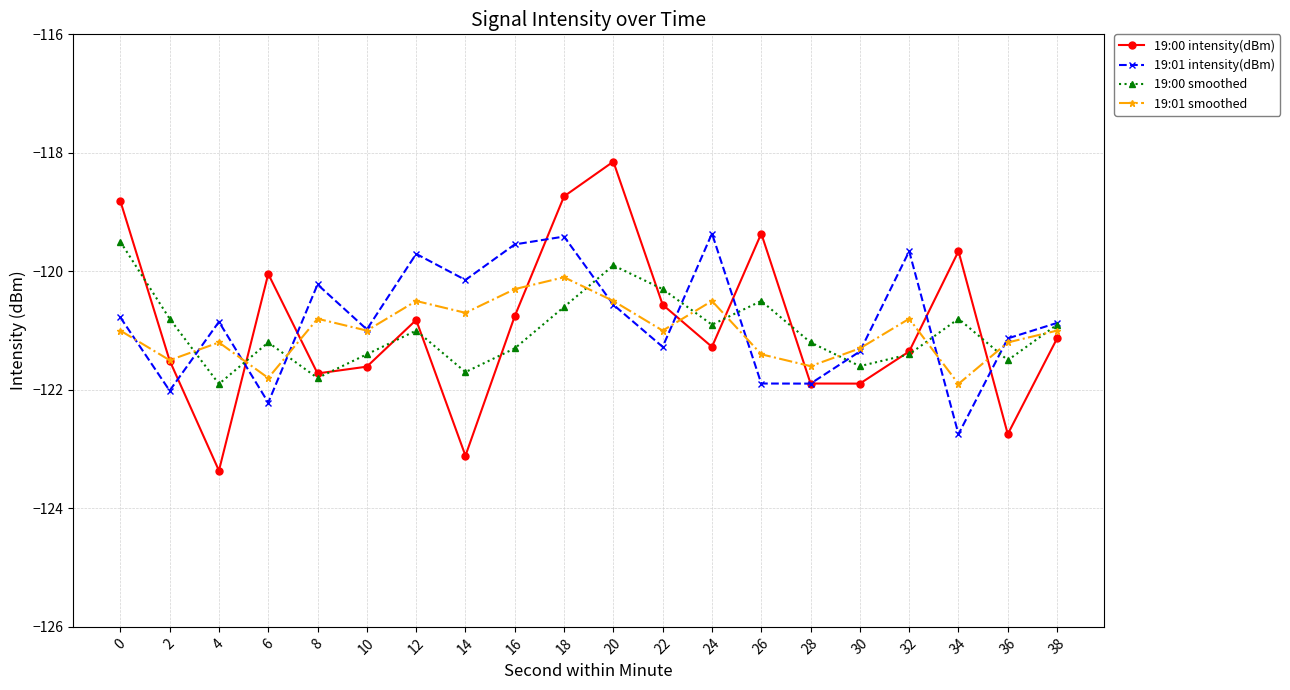

Between 6 and 30, which series saw the biggest shift?

19:00 intensity(dBm)